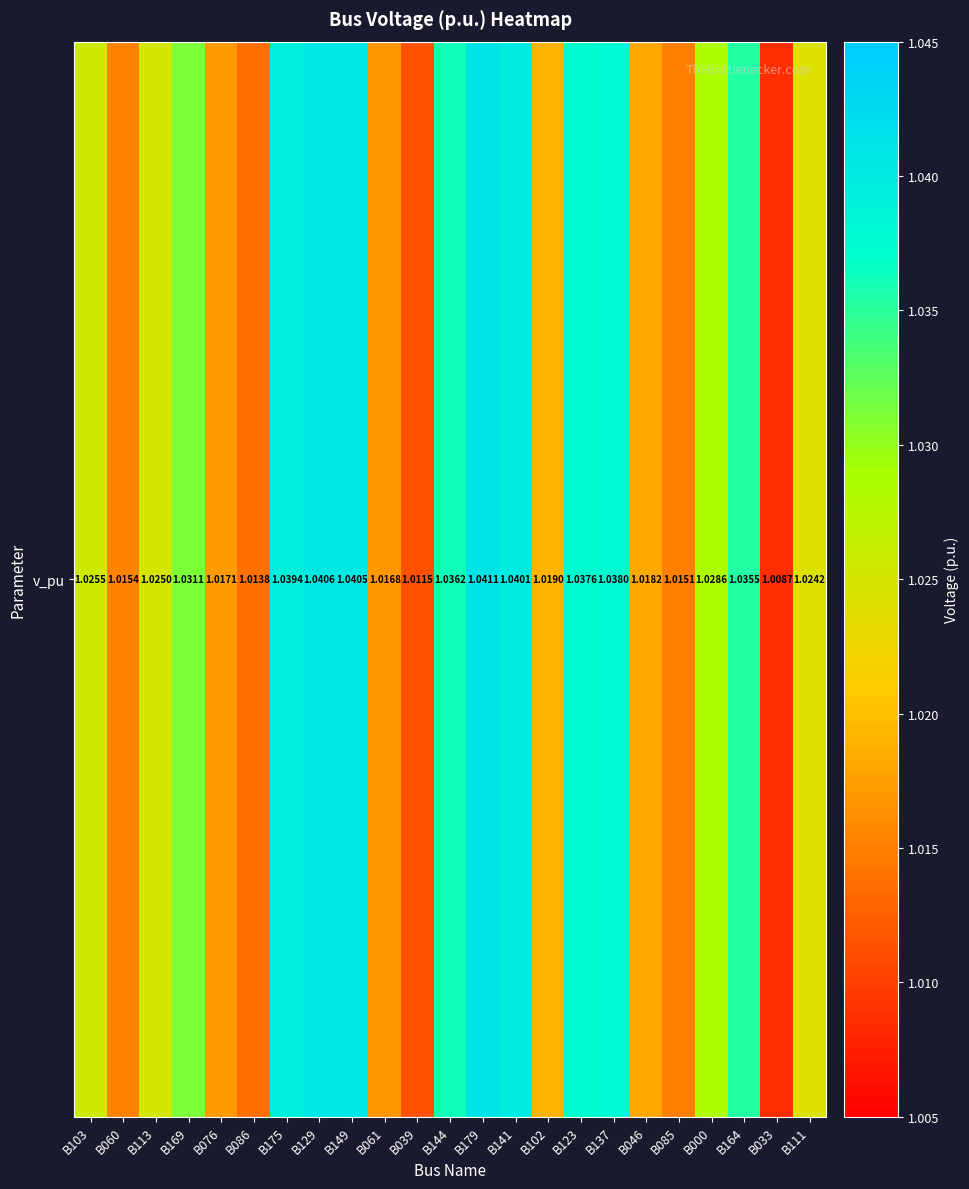

What value does the data have at B033?

1.0